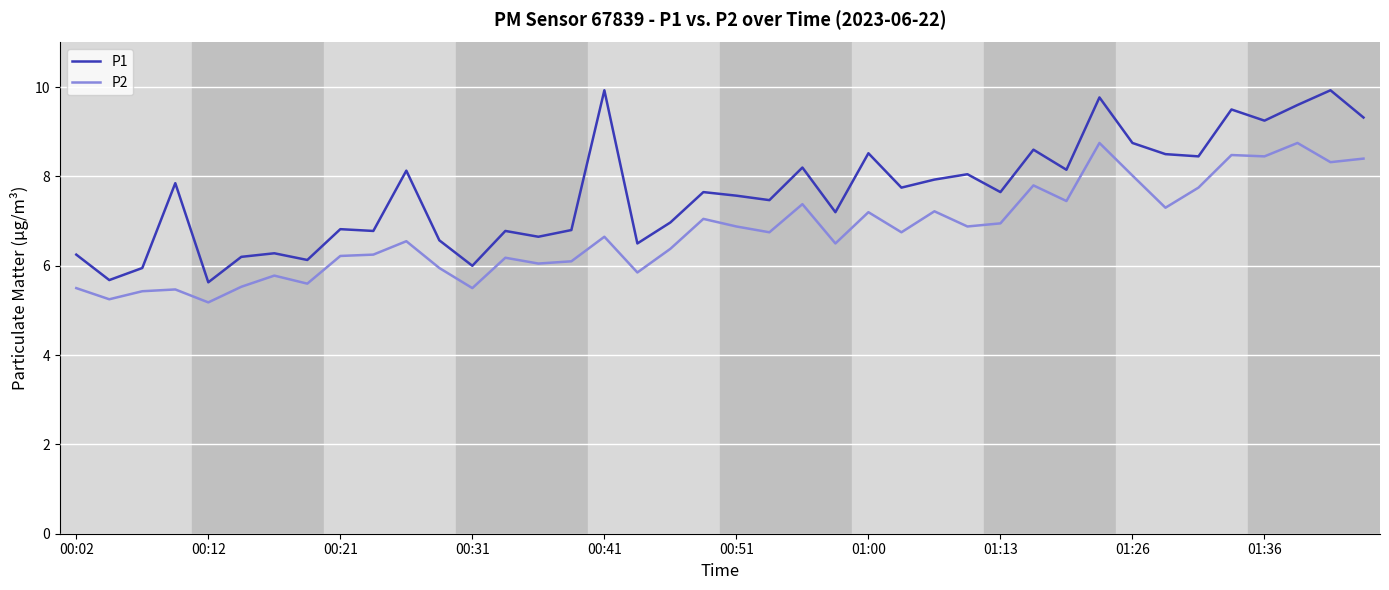

Which series has the largest range (max minus min)?

P1